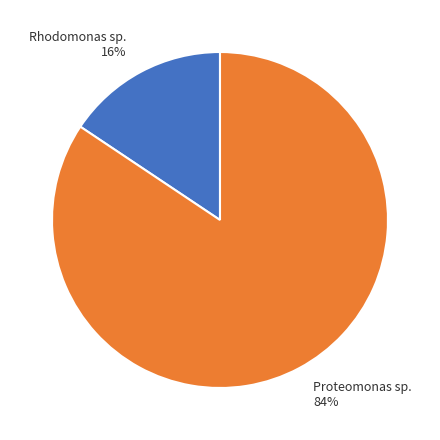

What percentage is the Rhodomonas sp. slice, to the nearest percent?

16%